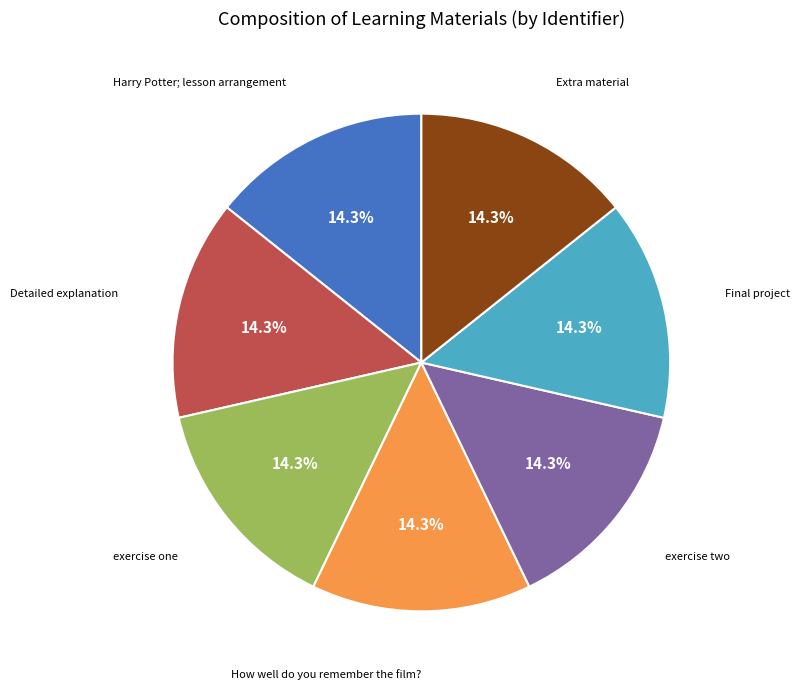

Is there a majority slice in this chart?

No